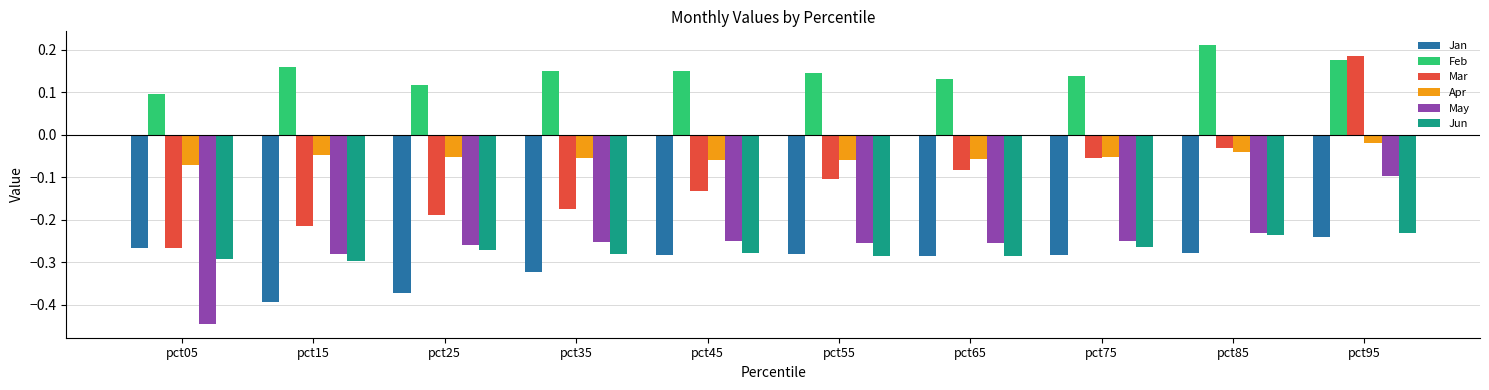

How many categories are shown in the chart?

10